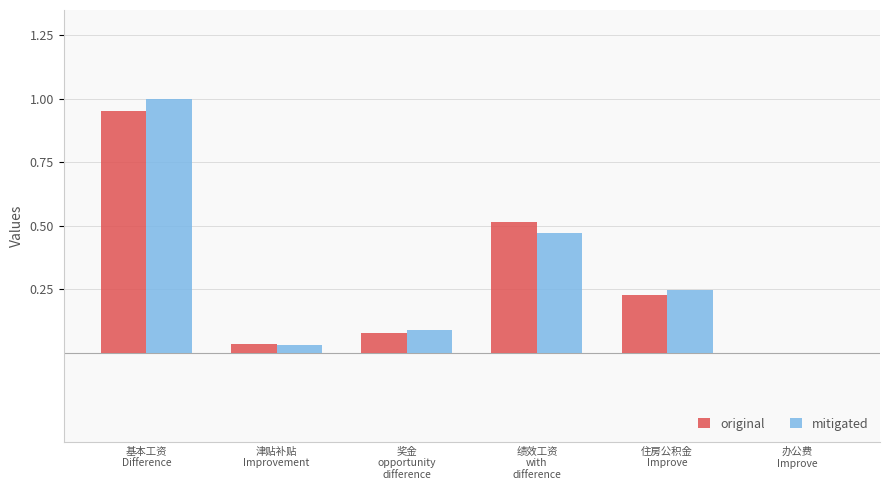

What are all the series names shown in the legend?

original, mitigated